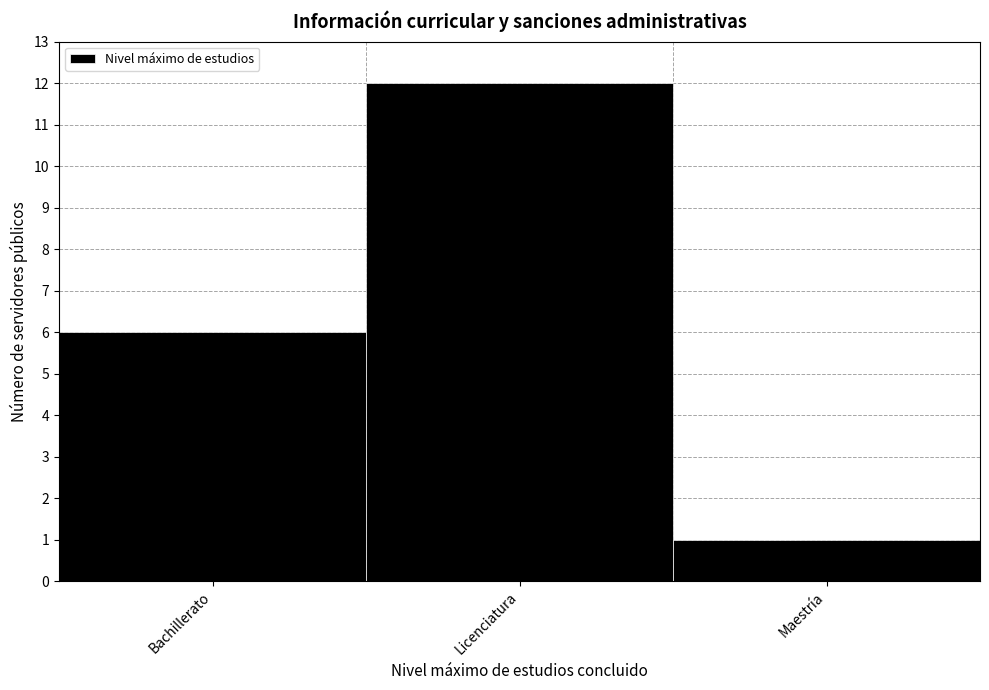

Reading left to right, what are all the values shown in this chart?

6	12	1